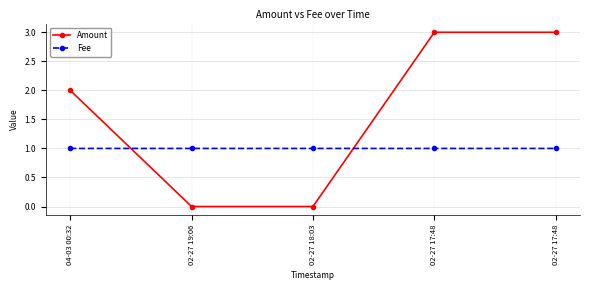

The Fee series shows 1.0 at 02-27 17:48. True or false?

True